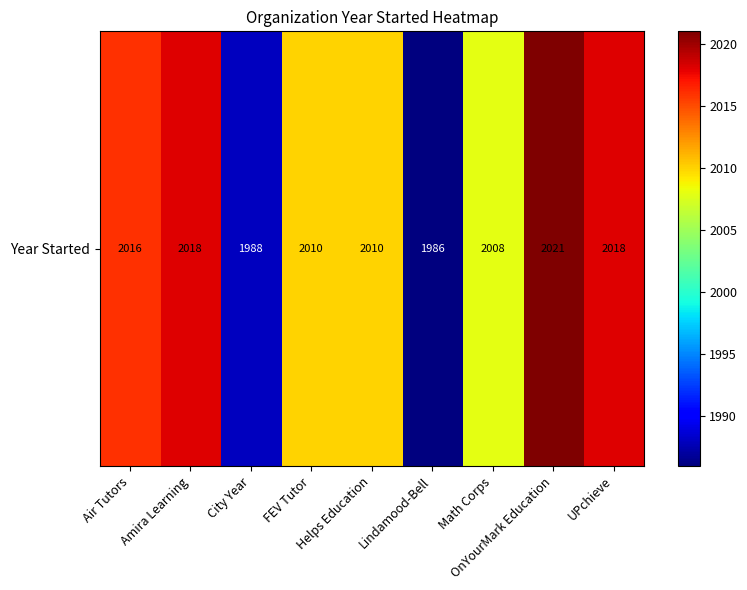

Count the number of data series in this chart.

1